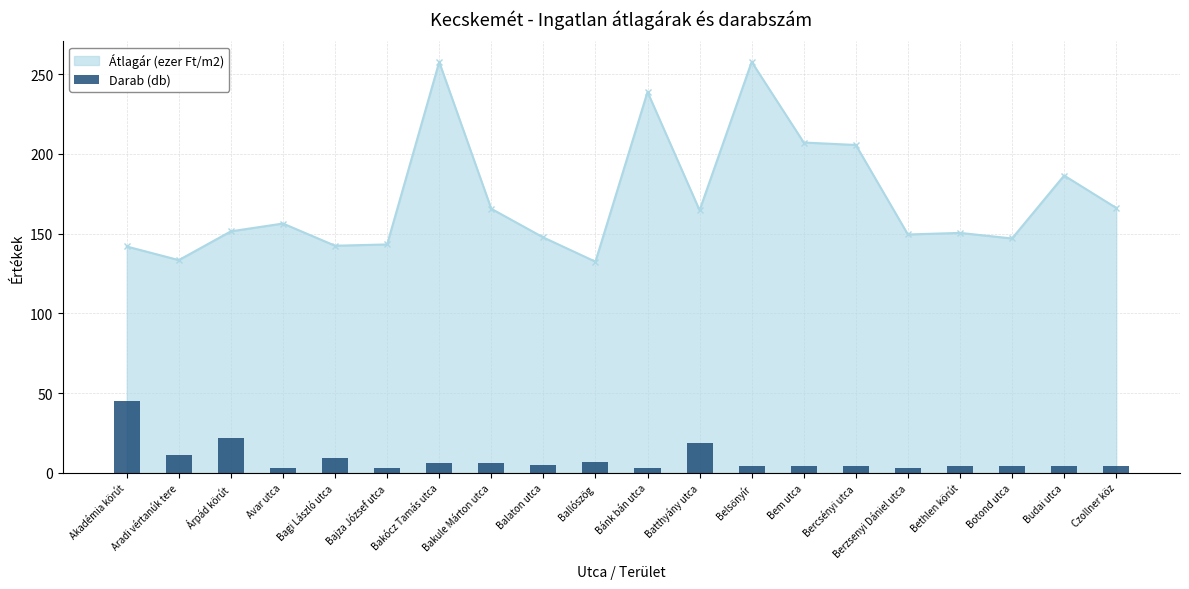

Read the value at Budai utca, to the nearest 5.

5